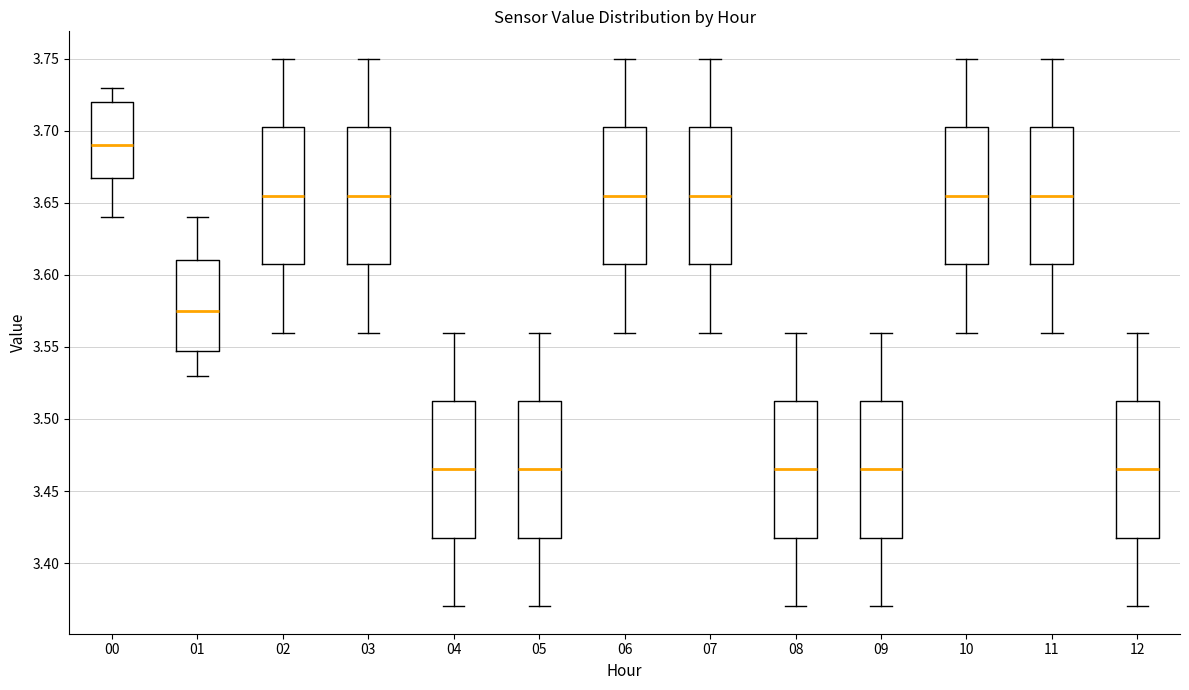

Reading left to right, transcribe this box plot: for each box, give where its median line is, the range the box spans, and where its two whiskers end, as read against the y-axis. The values are not printed on the chart, so give them approximately, as read against the axis.

00: median 3.690, box 3.670 to 3.720, whiskers 3.640 to 3.730
01: median 3.575, box 3.550 to 3.610, whiskers 3.530 to 3.640
02: median 3.655, box 3.610 to 3.705, whiskers 3.560 to 3.750
03: median 3.655, box 3.610 to 3.705, whiskers 3.560 to 3.750
04: median 3.465, box 3.420 to 3.515, whiskers 3.370 to 3.560
05: median 3.465, box 3.420 to 3.515, whiskers 3.370 to 3.560
06: median 3.655, box 3.610 to 3.705, whiskers 3.560 to 3.750
07: median 3.655, box 3.610 to 3.705, whiskers 3.560 to 3.750
08: median 3.465, box 3.420 to 3.515, whiskers 3.370 to 3.560
09: median 3.465, box 3.420 to 3.515, whiskers 3.370 to 3.560
10: median 3.655, box 3.610 to 3.705, whiskers 3.560 to 3.750
11: median 3.655, box 3.610 to 3.705, whiskers 3.560 to 3.750
12: median 3.465, box 3.420 to 3.515, whiskers 3.370 to 3.560